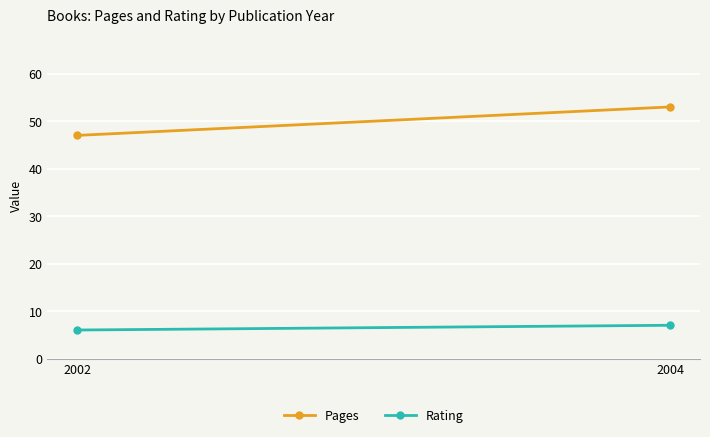

At 2004, list the series in order from largest to smallest.

Pages, Rating